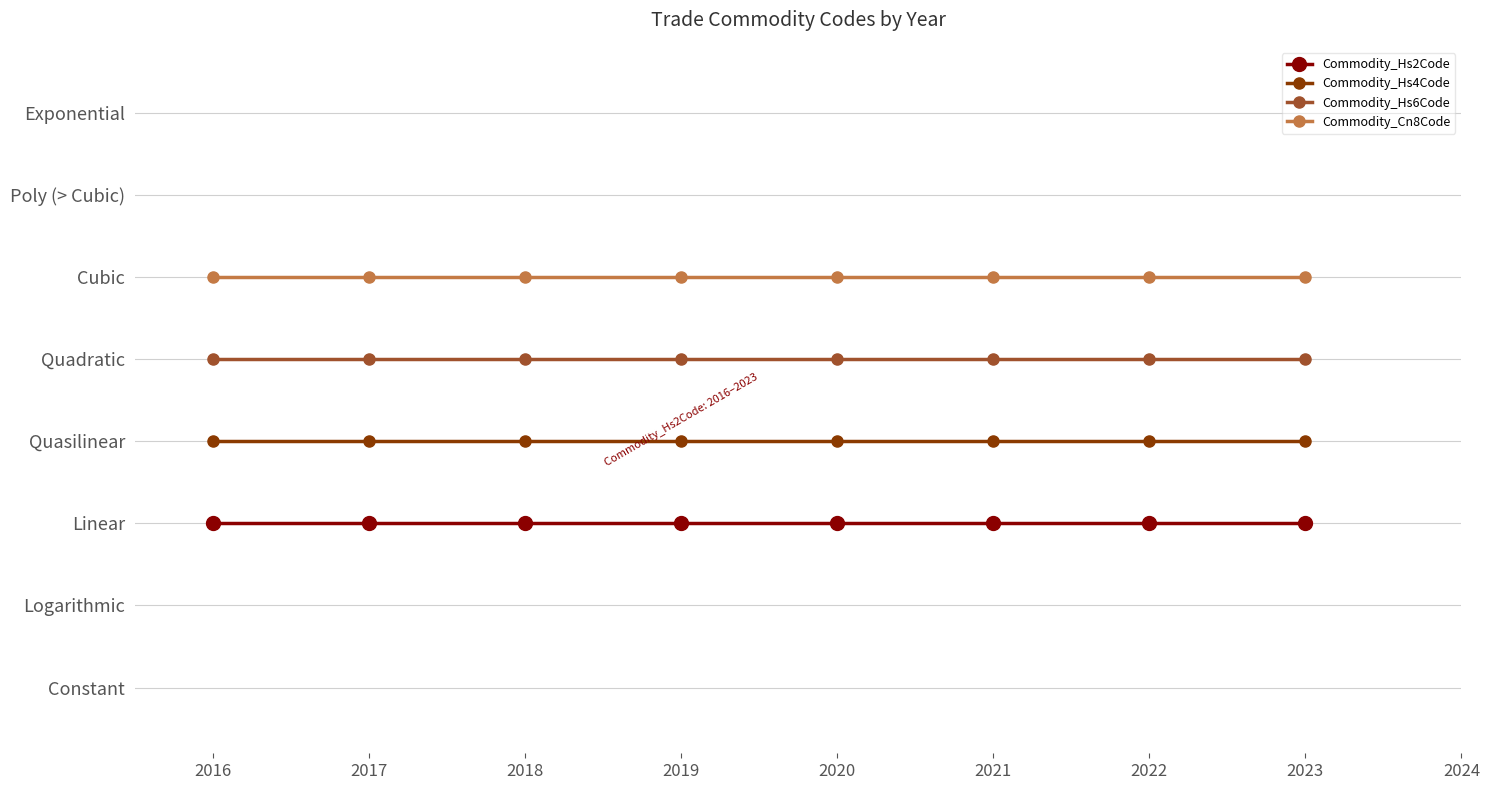

What is the spread (max minus min) of values at 2017?

3